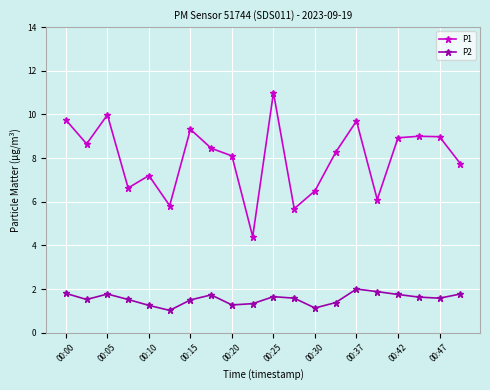

True or false: P1 and P2 intersect in this chart.

False